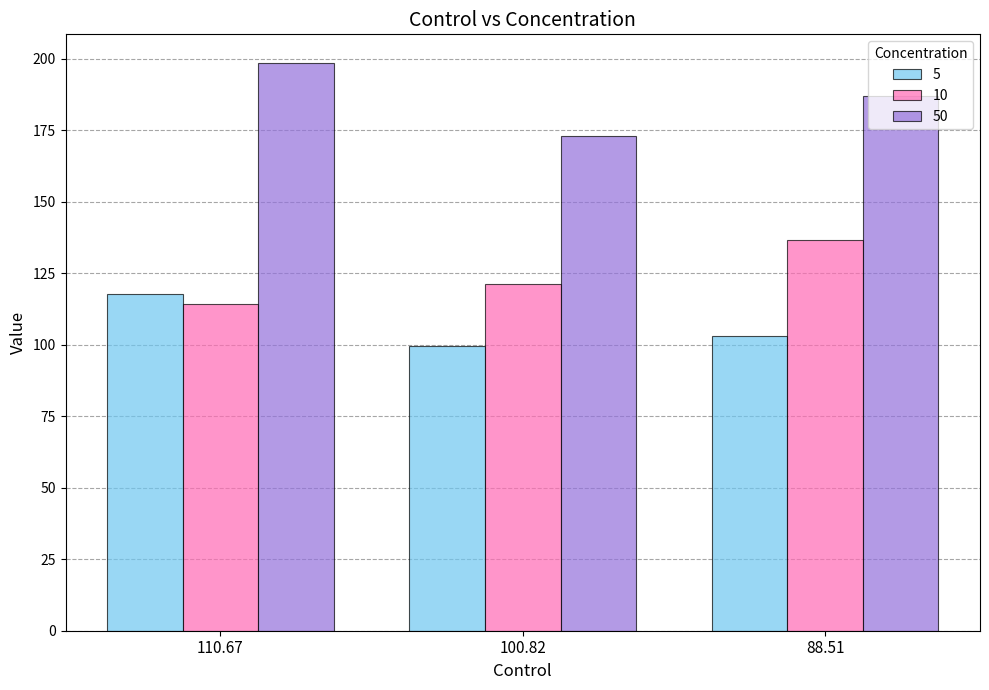

What position from the right is 100.82?

2